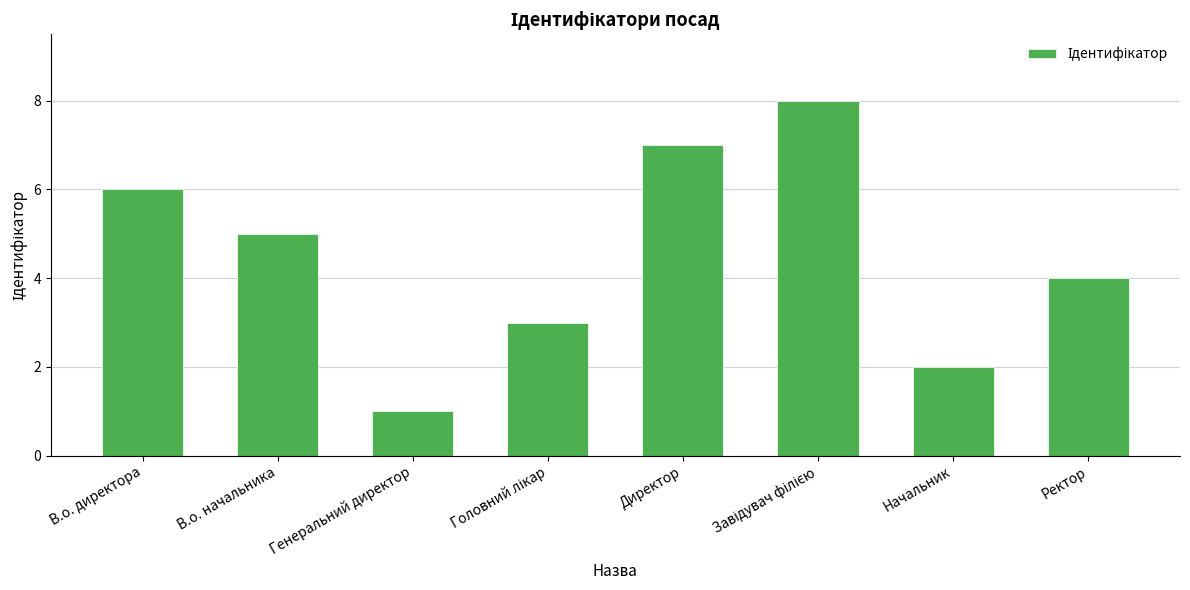

The chart shows a value of 0 at Генеральний директор. True or false?

False